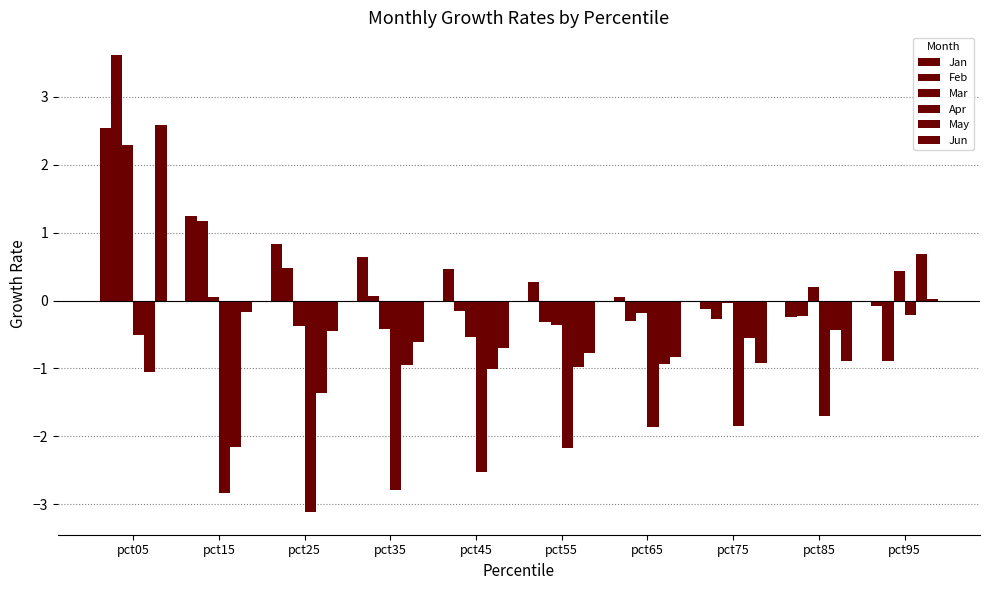

Count the number of data series in this chart.

6